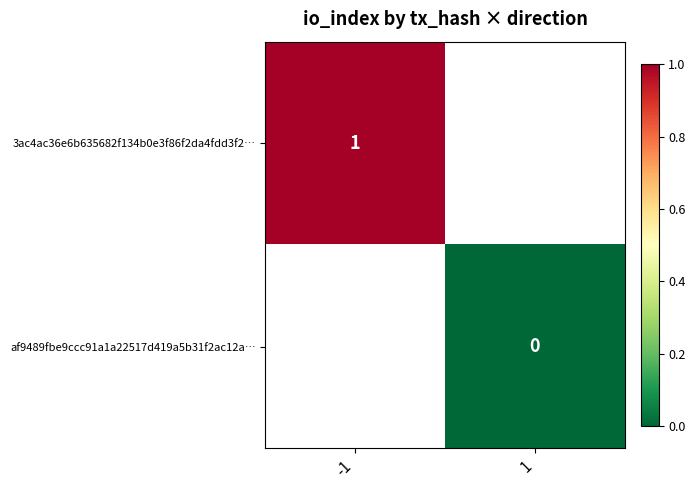

Which label corresponds to the largest value in the chart?

-1